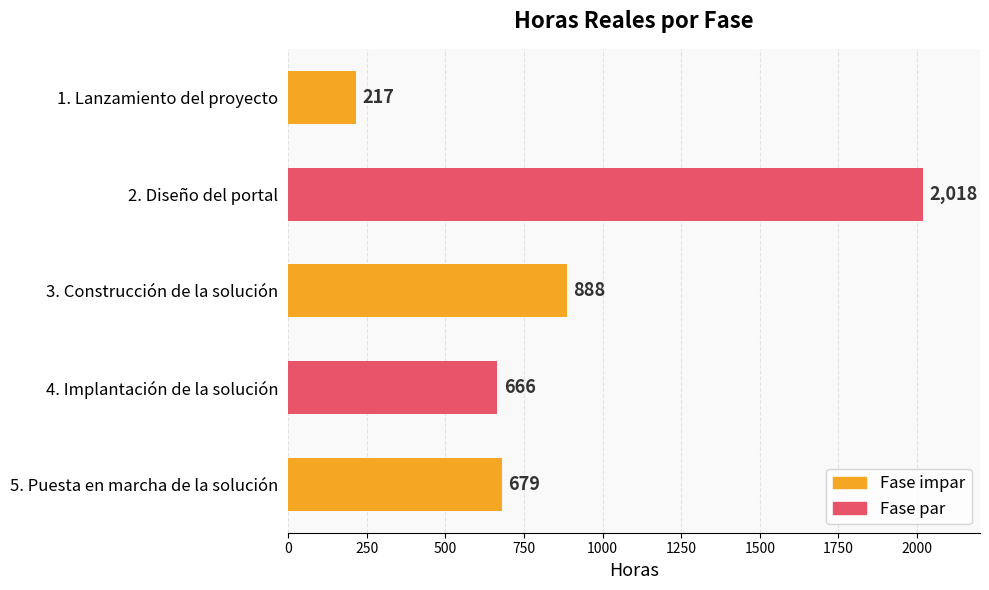

What value does the data have at 4. Implantación de la solución?

666